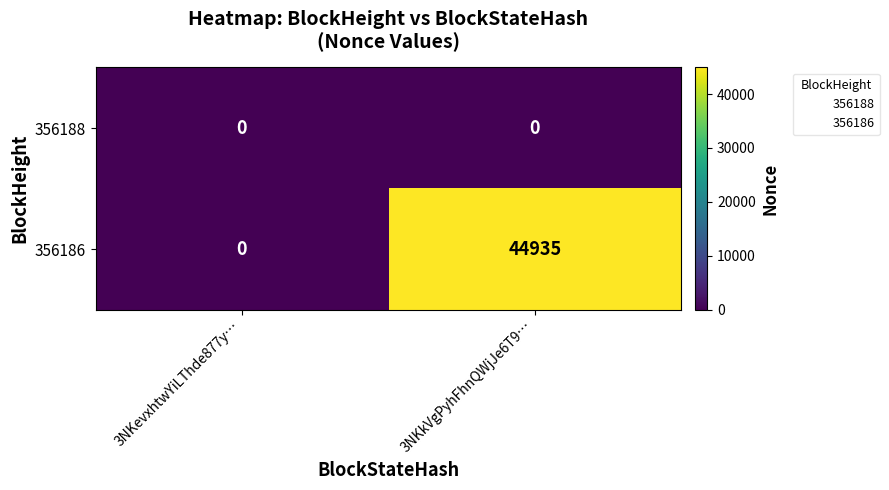

What is the spread (max minus min) of values at 3NKkVgPyhFhnQWjJe6T9…?

44935